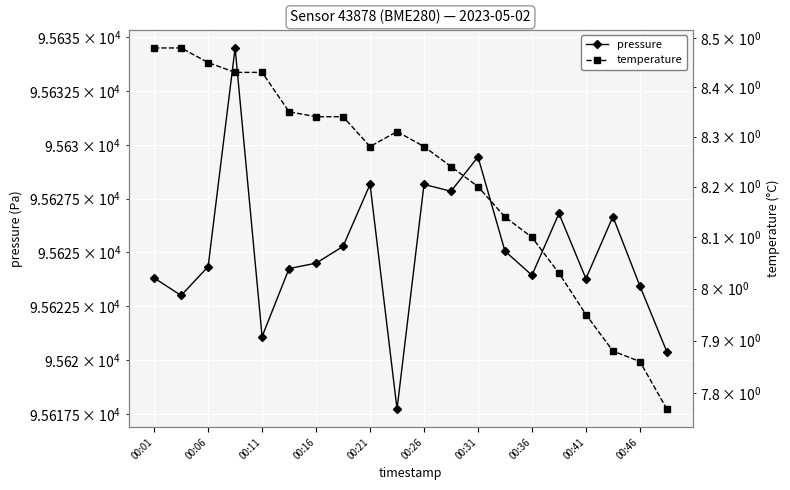

Which series has the largest range (max minus min)?

pressure